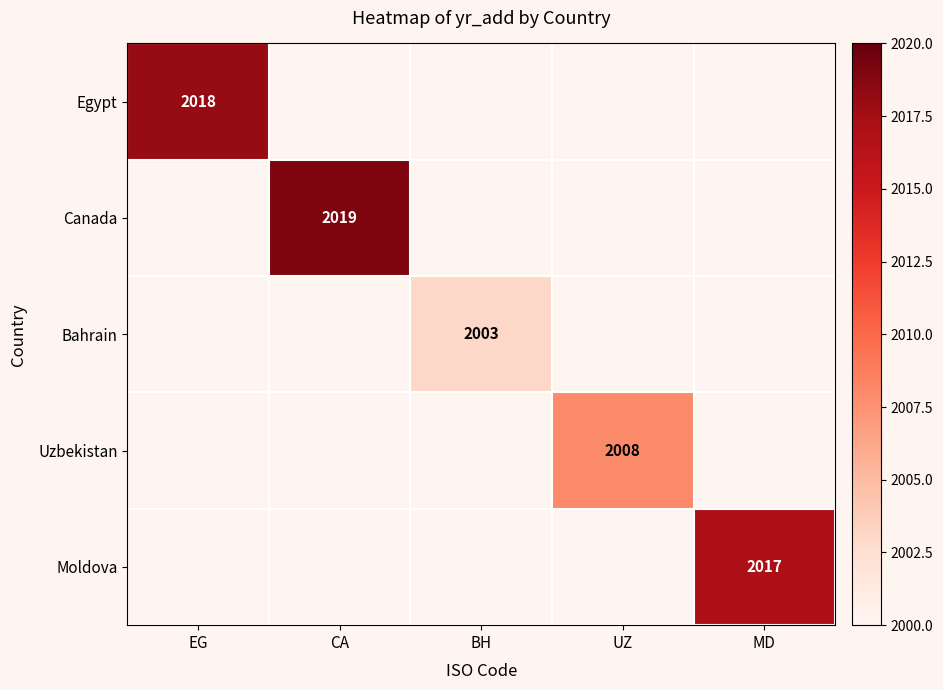

At which category does the chart reach its minimum across all series?

BH